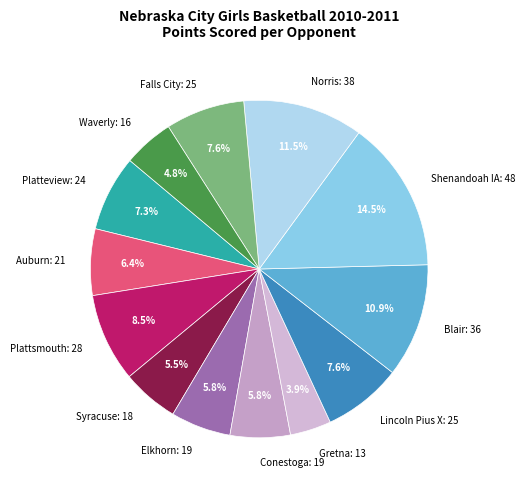

To the nearest percent, what is the average slice percentage?

8%